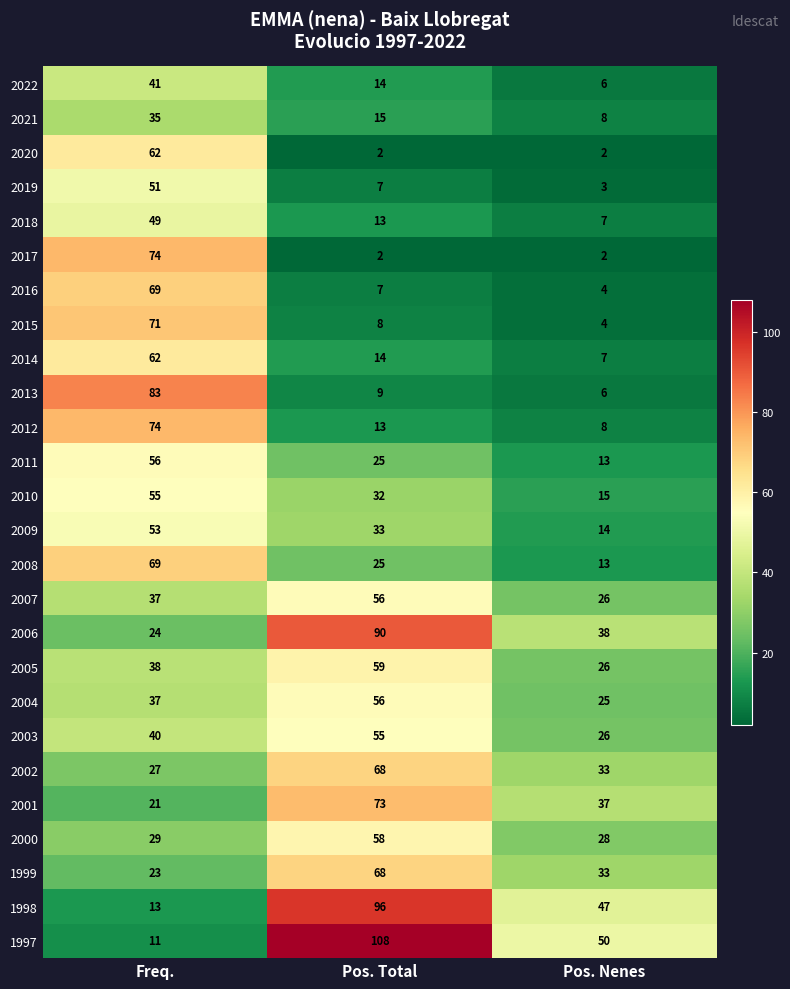

True or false: 2003 has a value of 30 at Pos. Total.

False